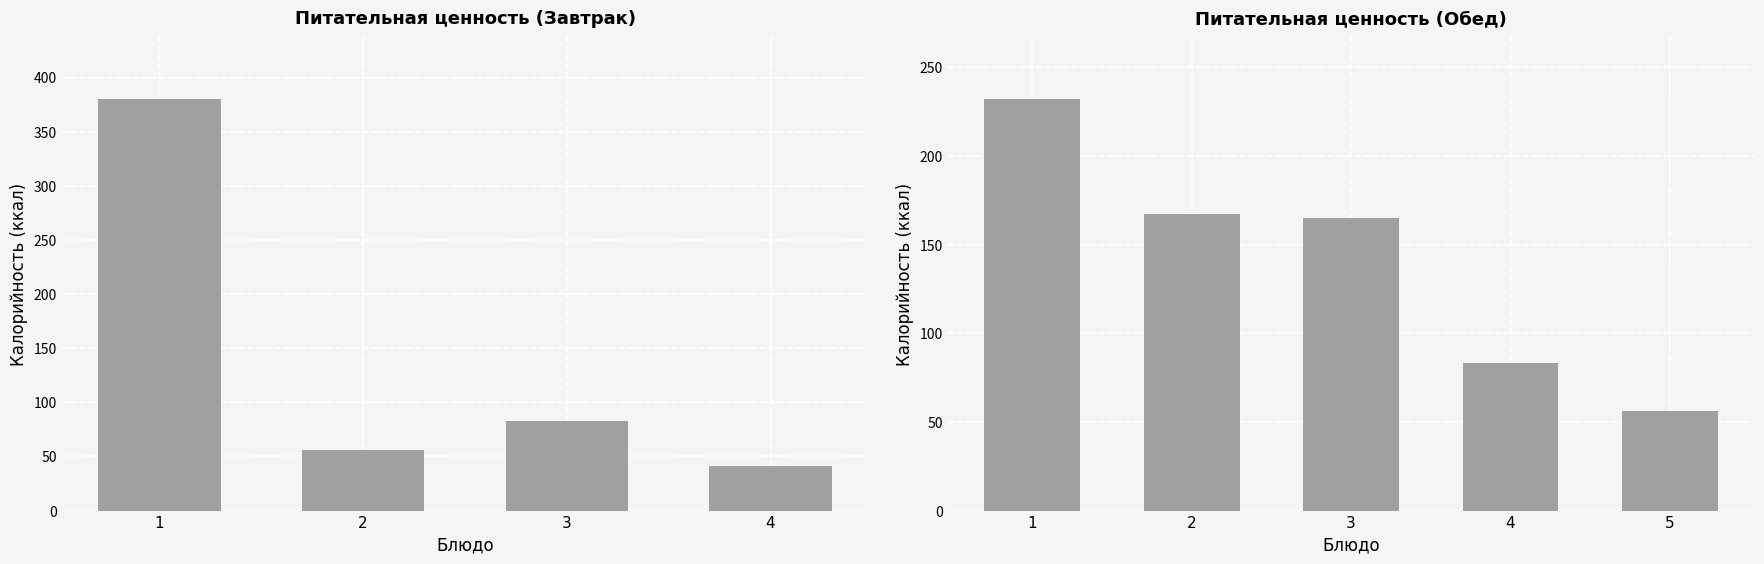

Are the bars horizontal?

No